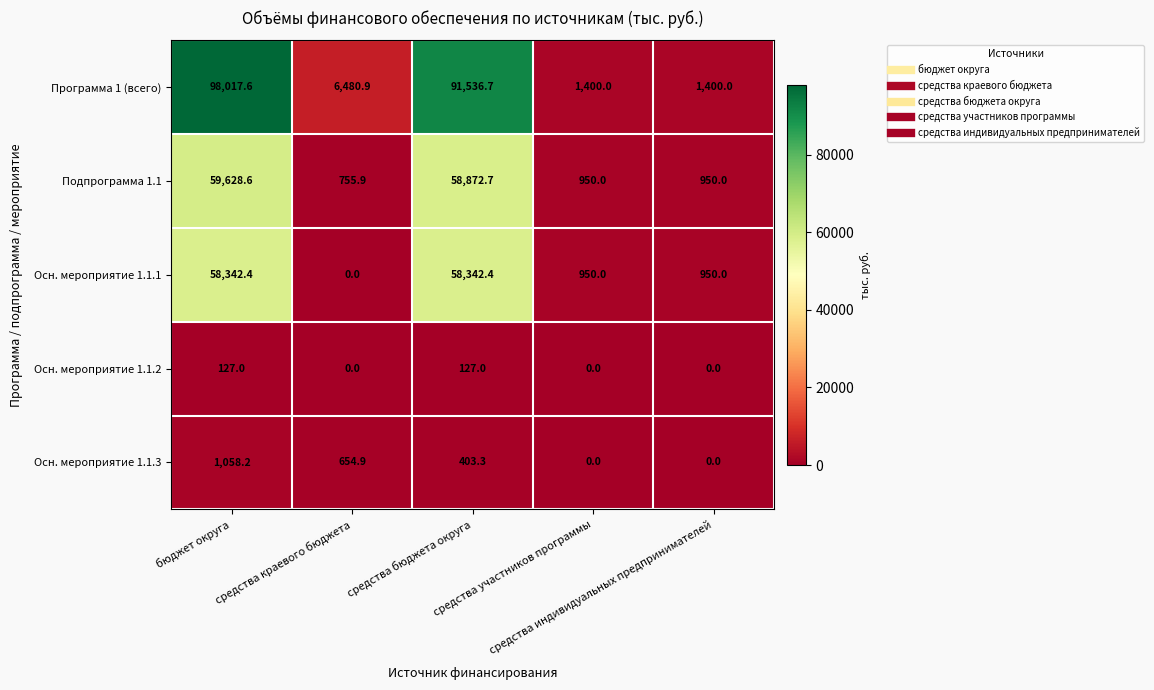

Which series has the largest total across all categories?

Программа 1 (всего)